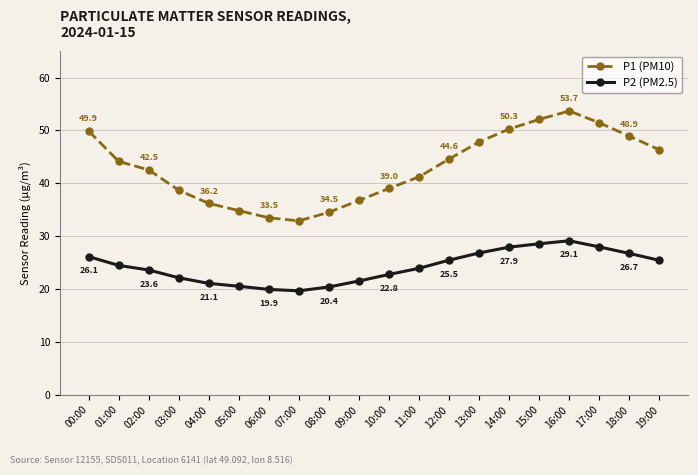

At which label does P2 (PM2.5) first exceed 24?

00:00